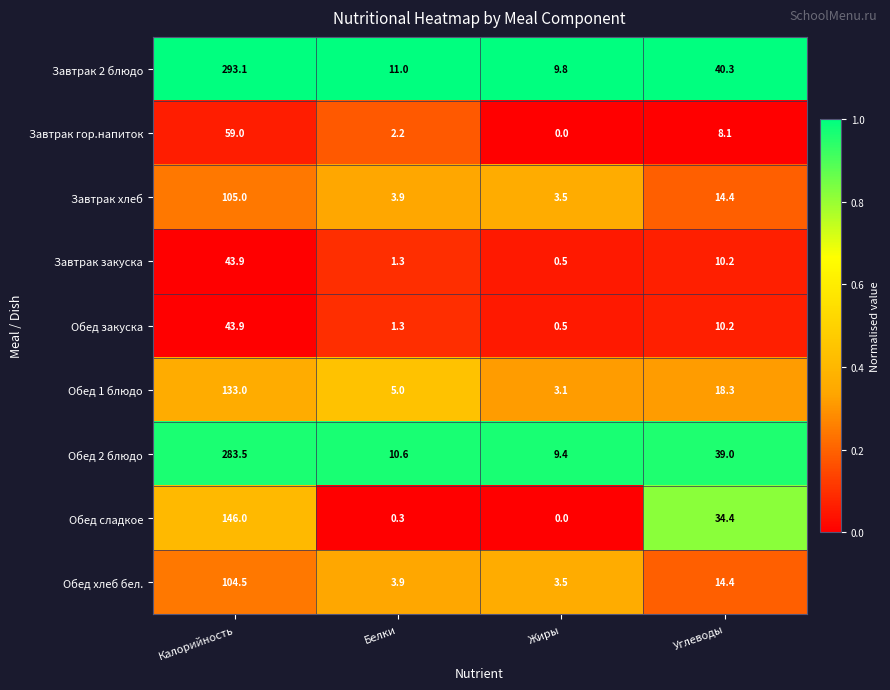

What is the approximate value of Обед 2 блюдо at Калорийность?

283.5